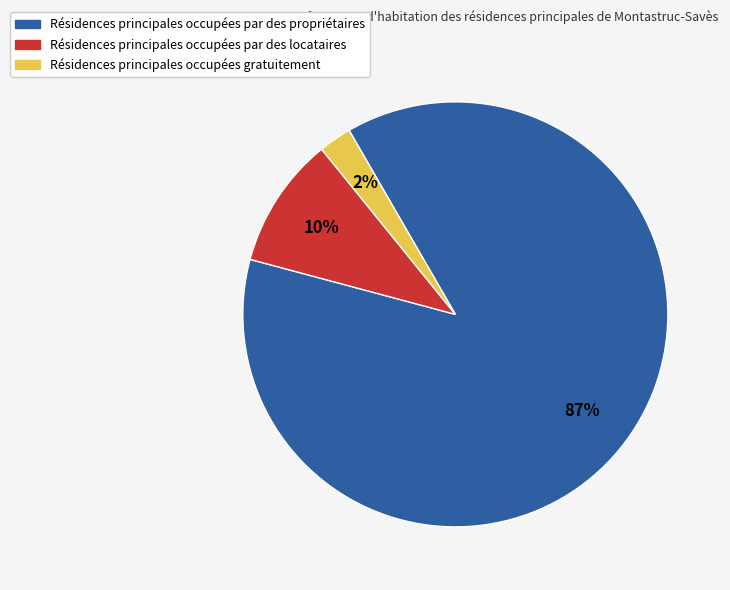

How many slices are in this pie chart?

3